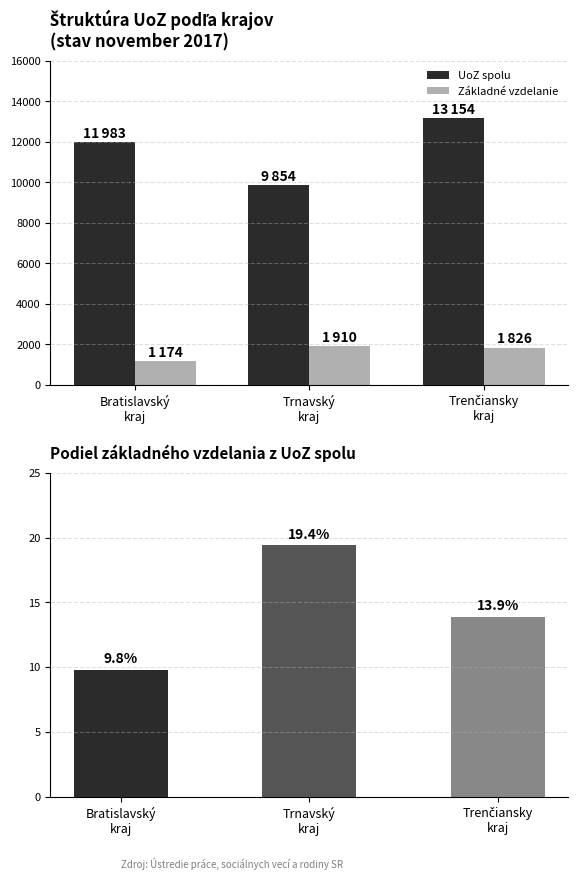

Rank the categories by Základné vzdelanie value from lowest to highest.

Bratislavský
kraj, Trenčiansky
kraj, Trnavský
kraj